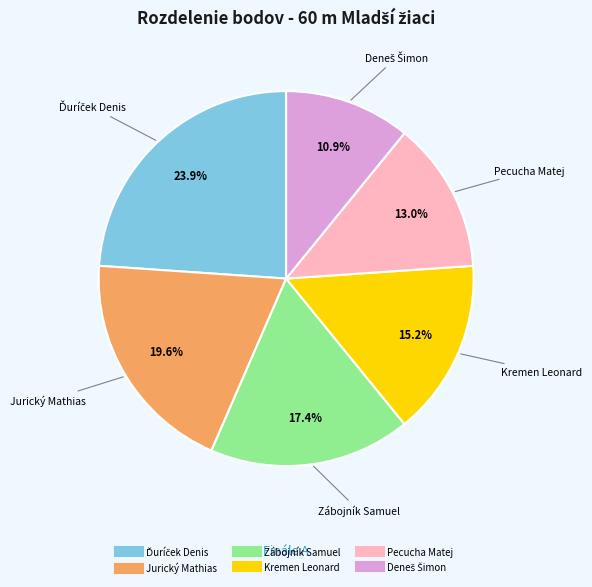

True or false: Pecucha Matej accounts for 18% of the total.

False